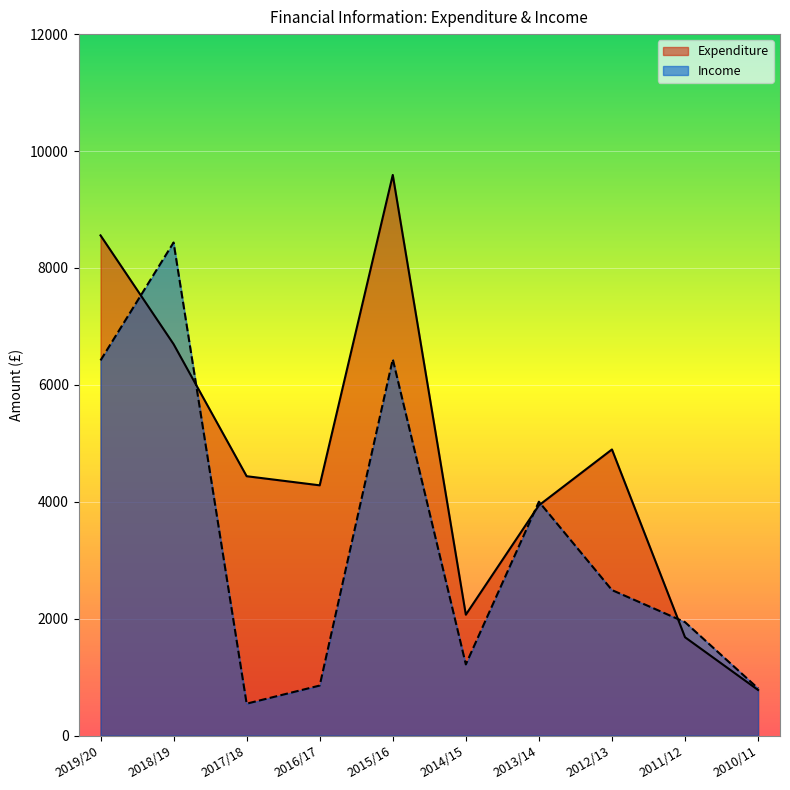

List the series in order of their overall mean, highest first.

Expenditure, Income